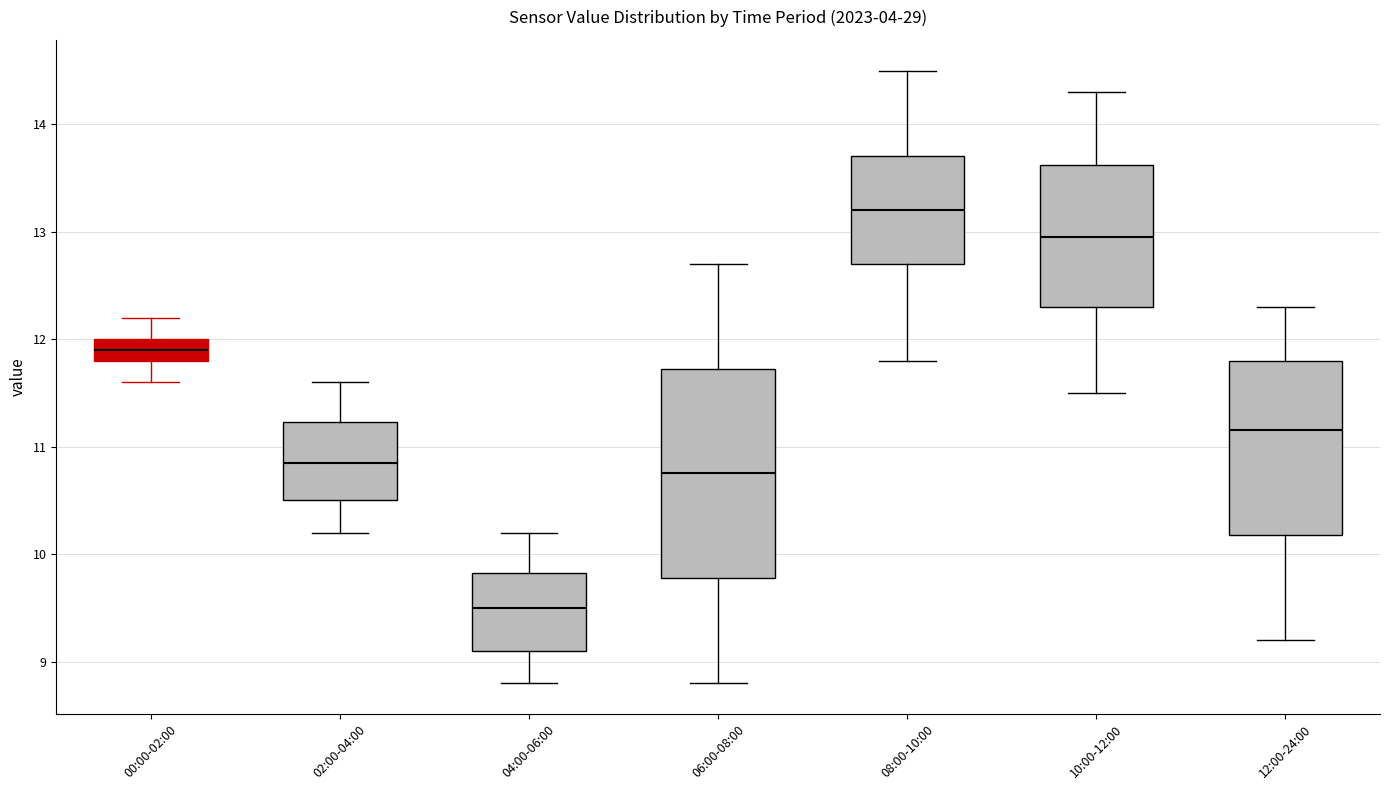

Which box has the highest median line?

08:00-10:00